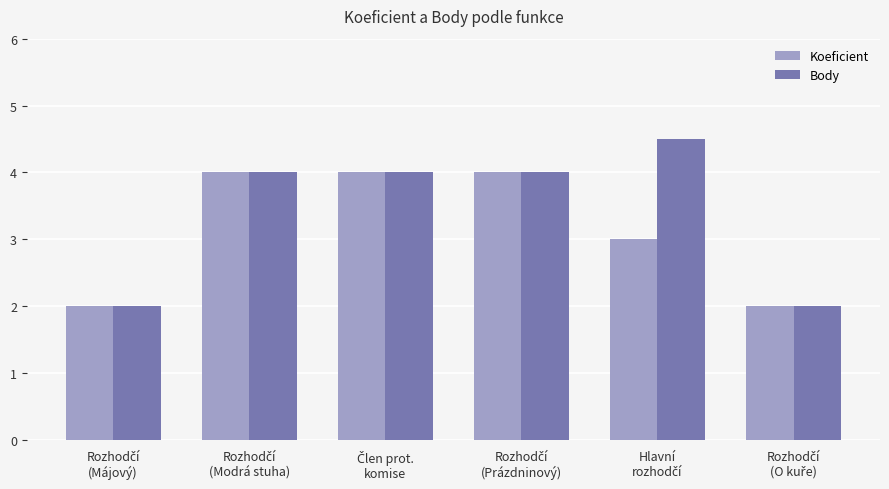

What is the difference between the second highest and second lowest values in the Koeficient series?

2.0